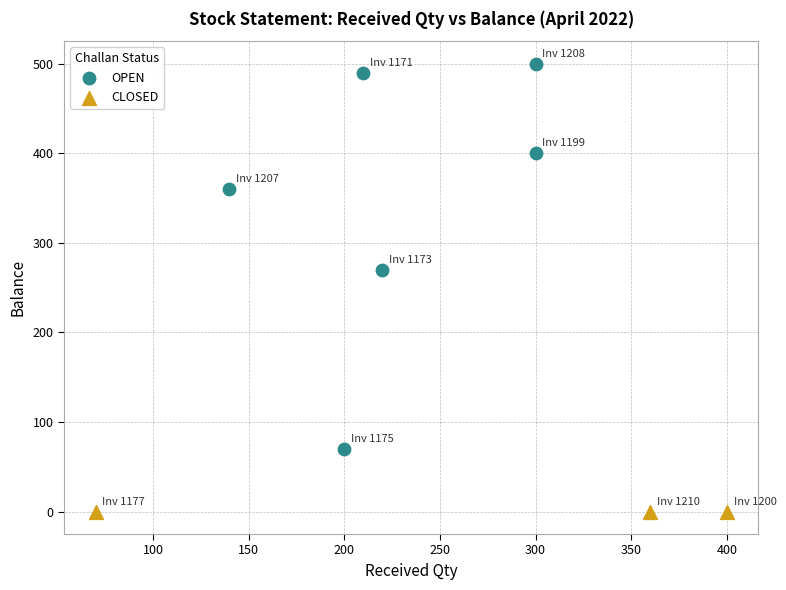

Which series contains the highest Y value?

OPEN